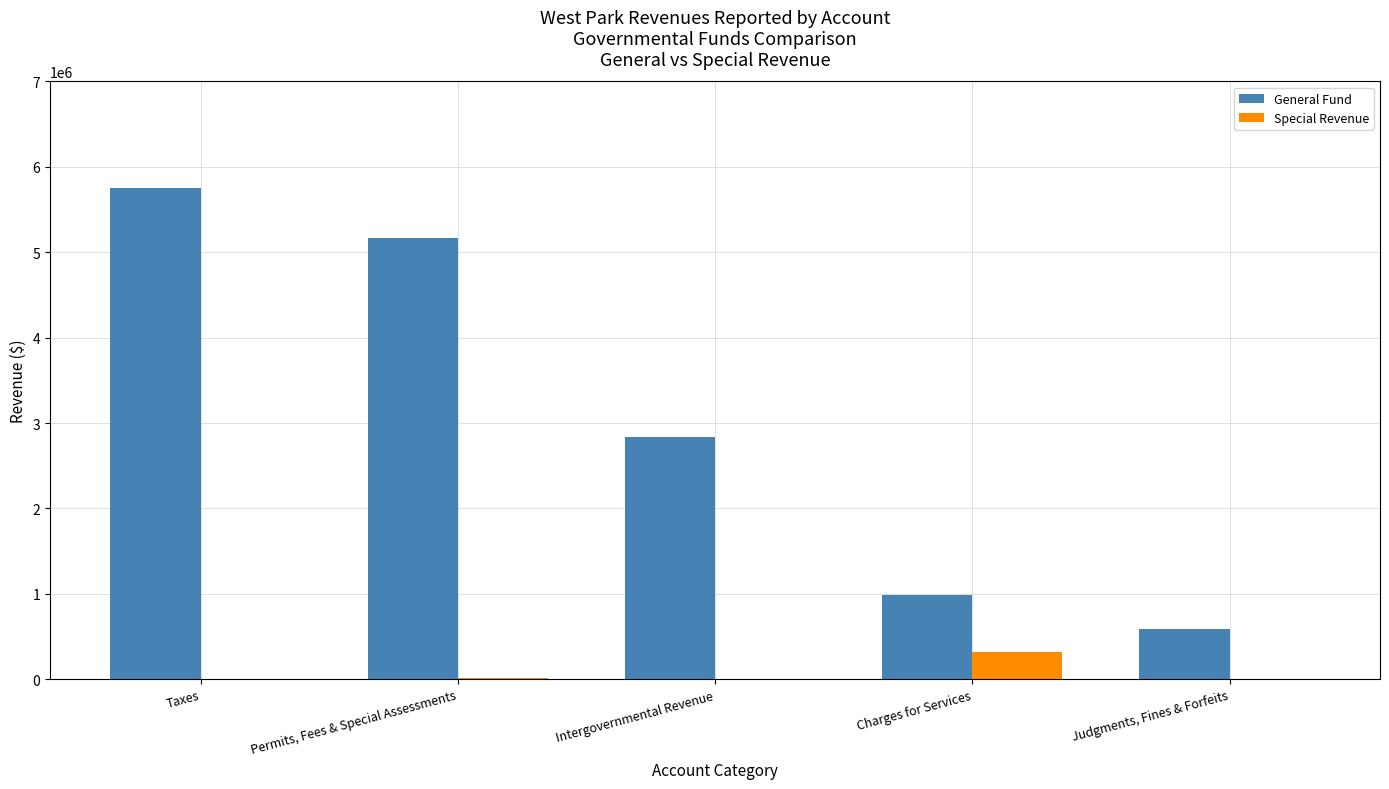

Which series changed the most between Intergovernmental Revenue and Charges for Services?

General Fund